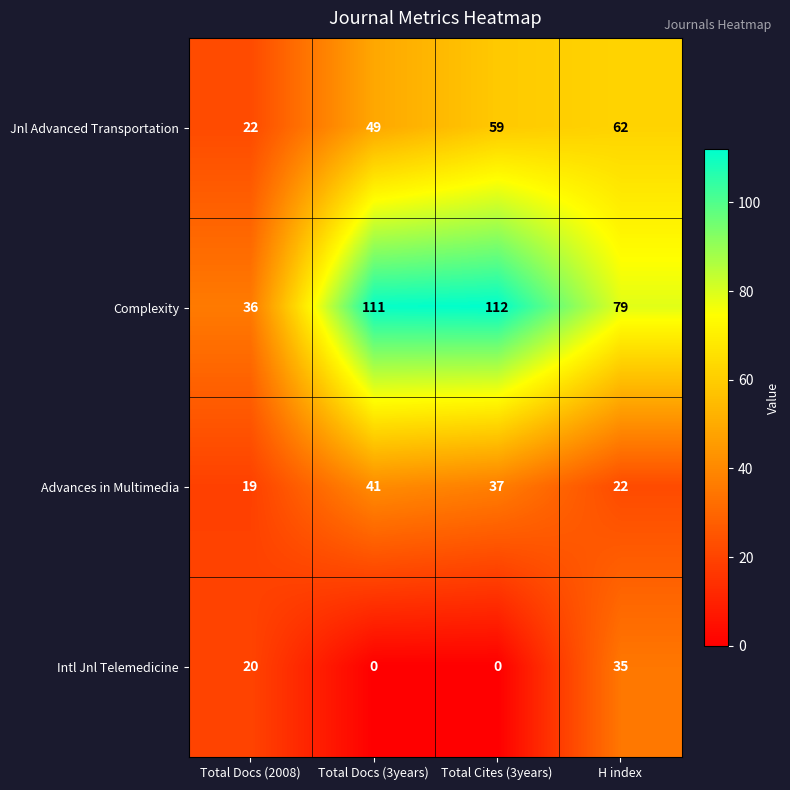

Which series has the largest range (max minus min)?

Complexity